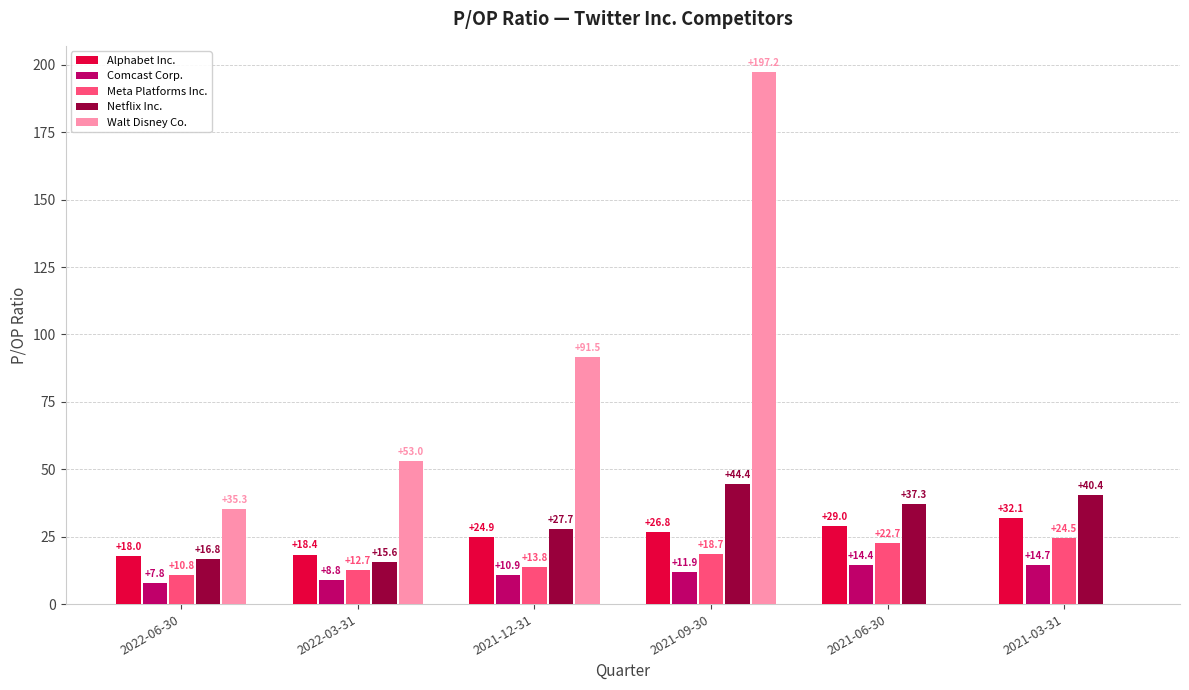

The value of Comcast Corp. at 2021-12-31 is 10.9. True or false?

True